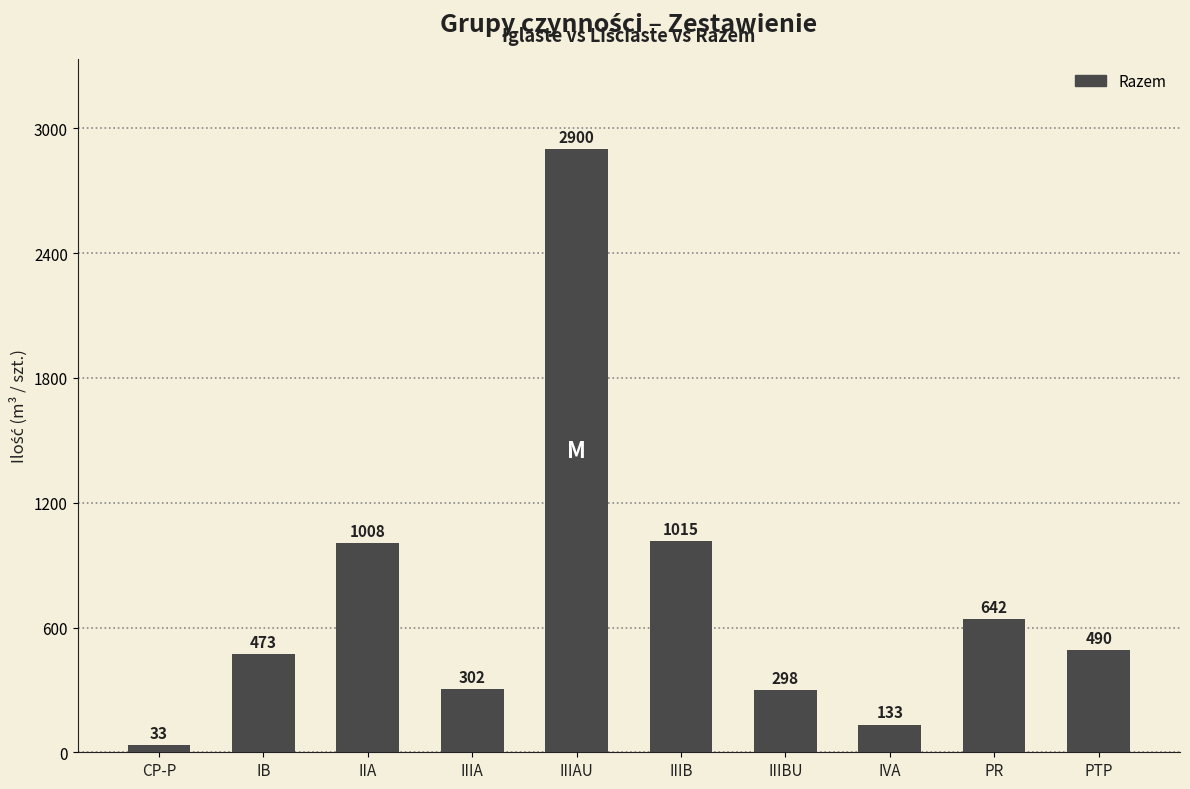

Approximately how many times larger is the value at PR compared to IB?

1.4